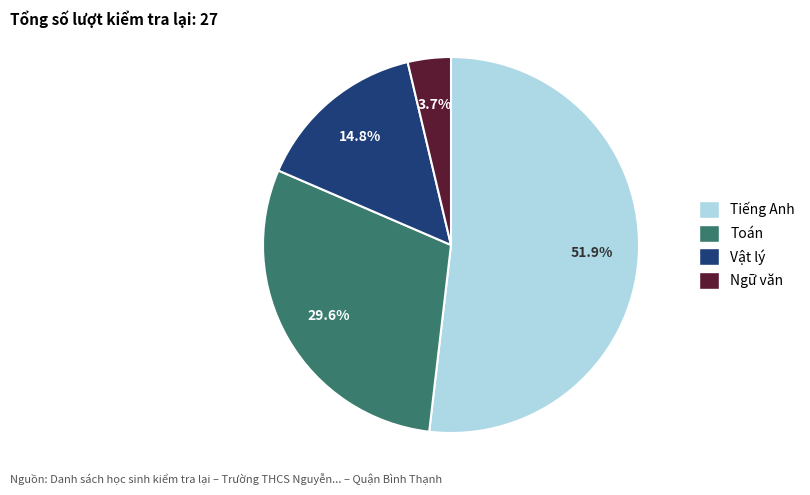

How many segments does this pie chart have?

4